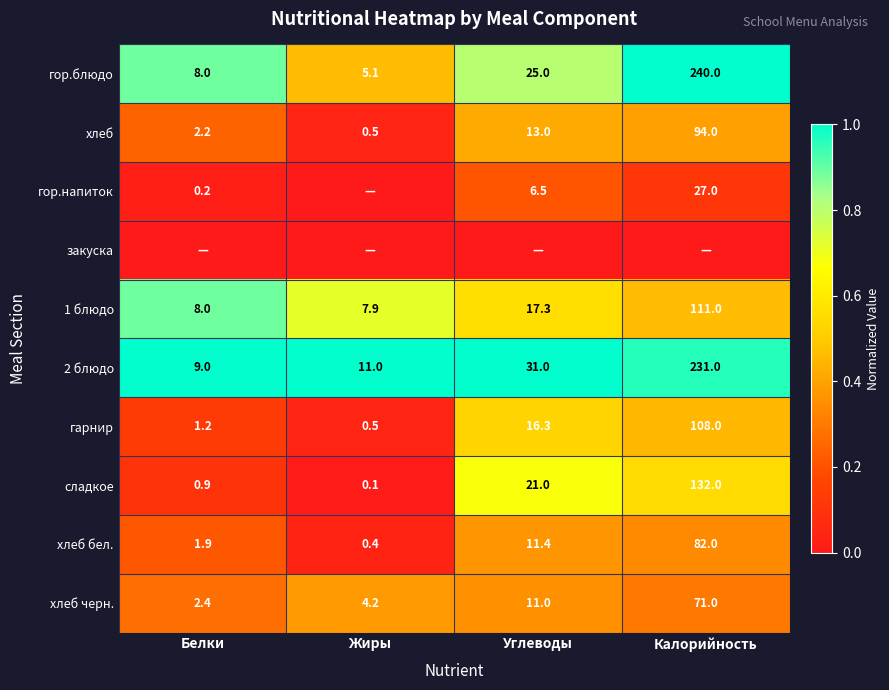

What is the difference between the 2 блюдо values at Углеводы and Белки?

22.0